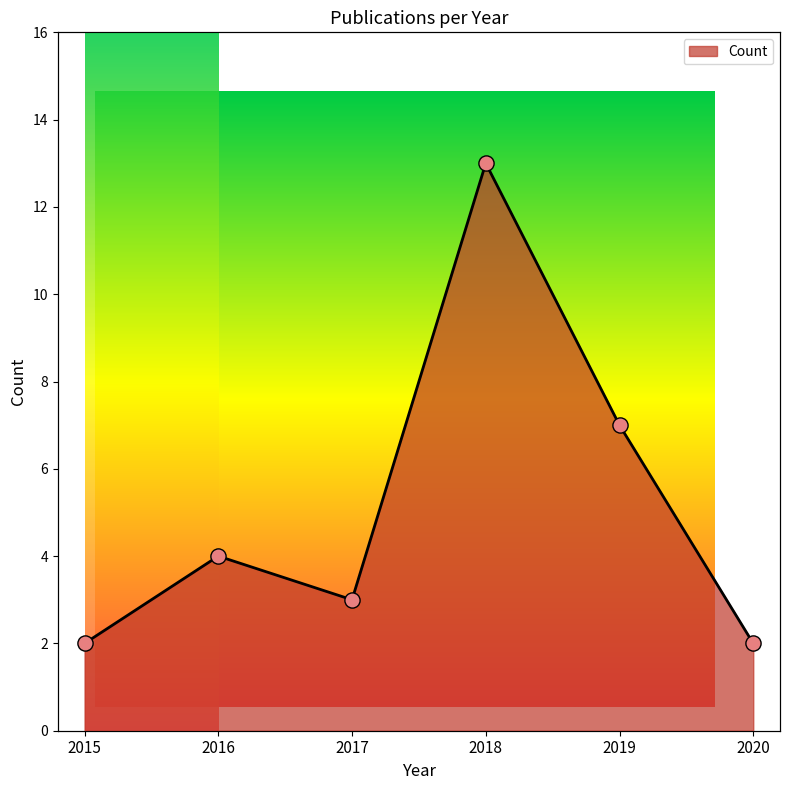

Approximately how many times larger is the value at 2019 compared to 2020?

3.5